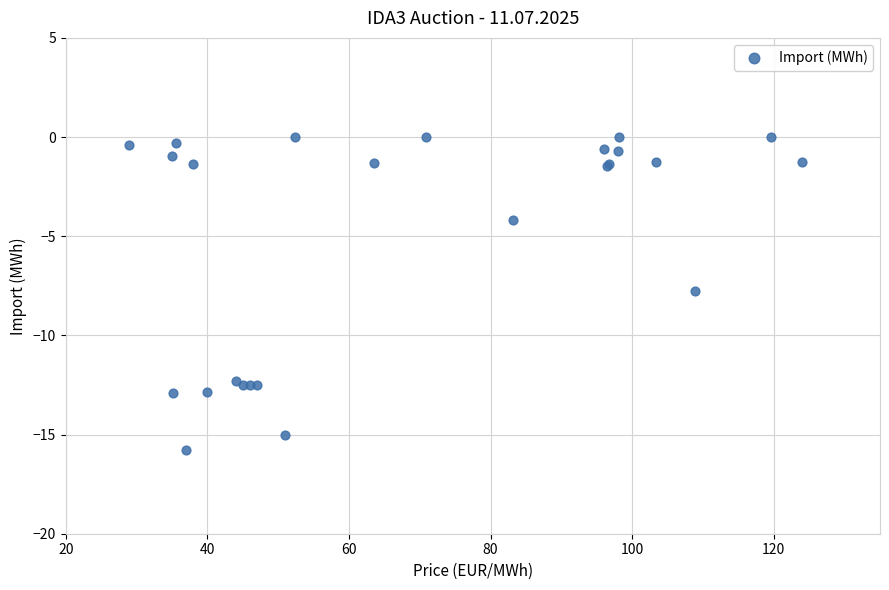

What Y value in the scatter plot is closest to -7?

-7.8